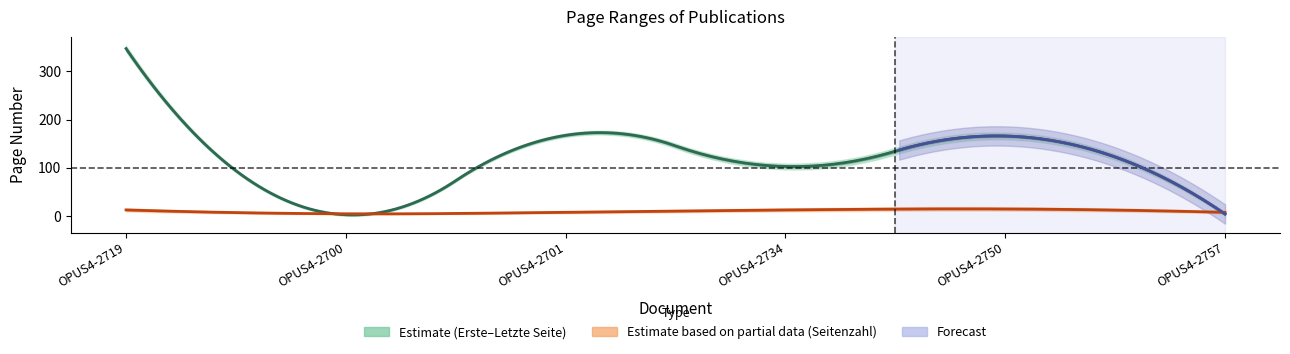

What is the total value across all series at OPUS4-2700?

6